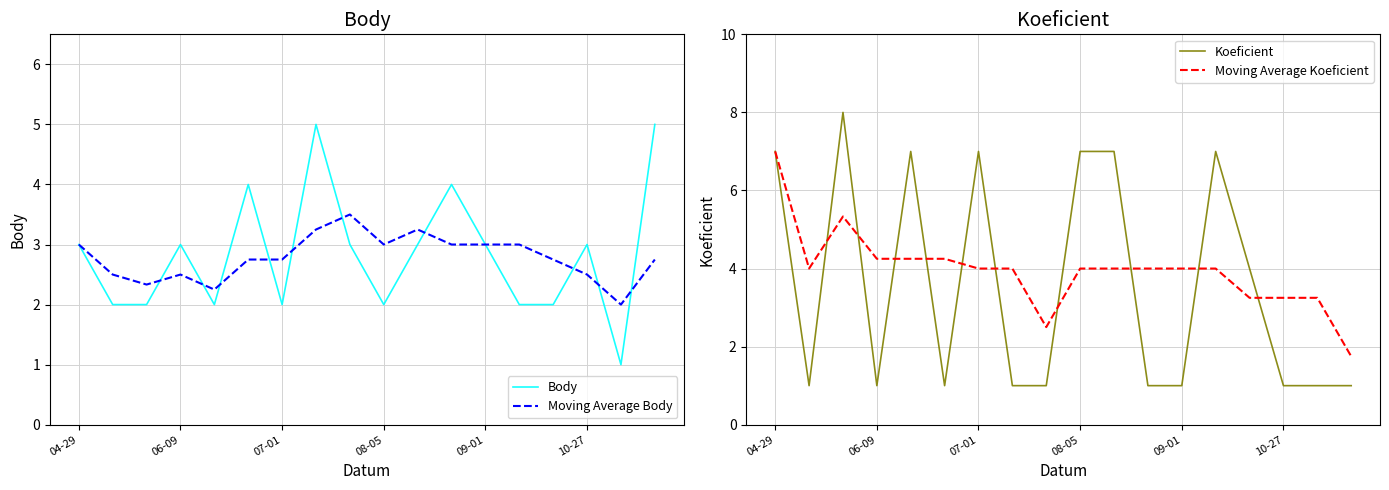

True or false: Moving Average Koeficient and Body cross at least once.

True